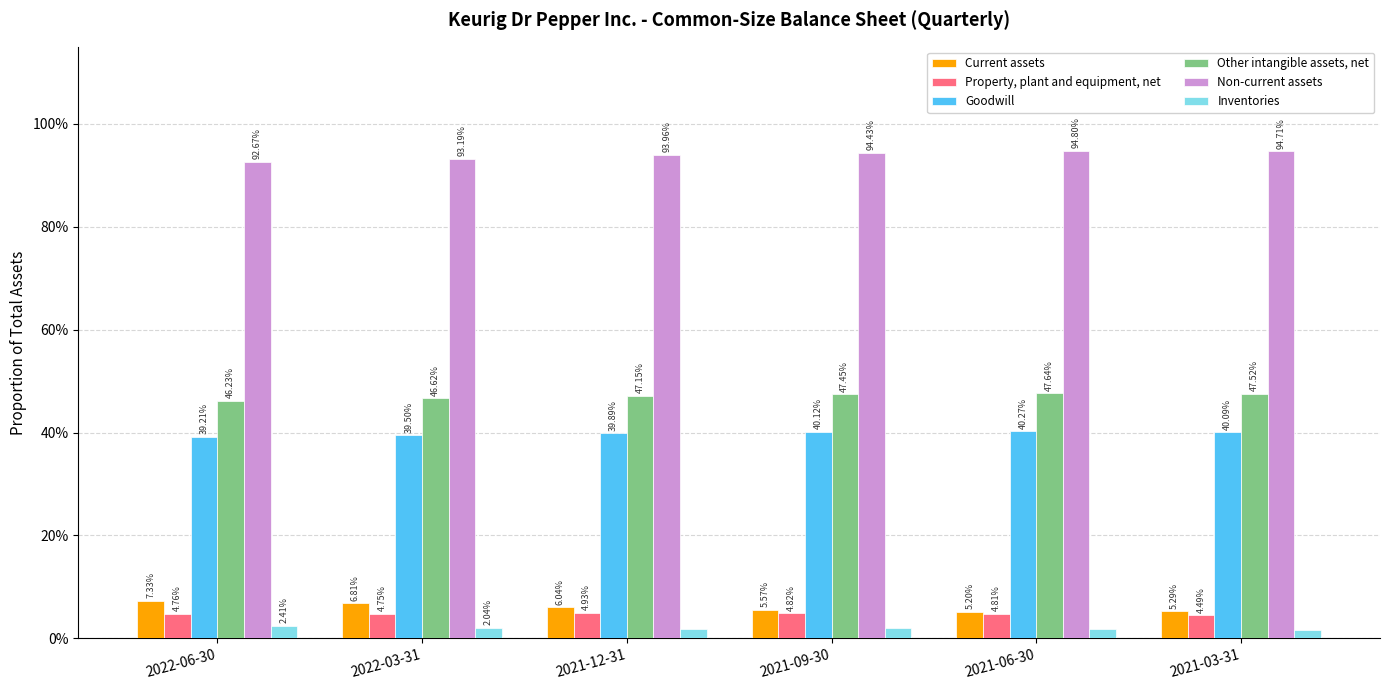

What is the label of the 1st bar from the right?

2021-03-31